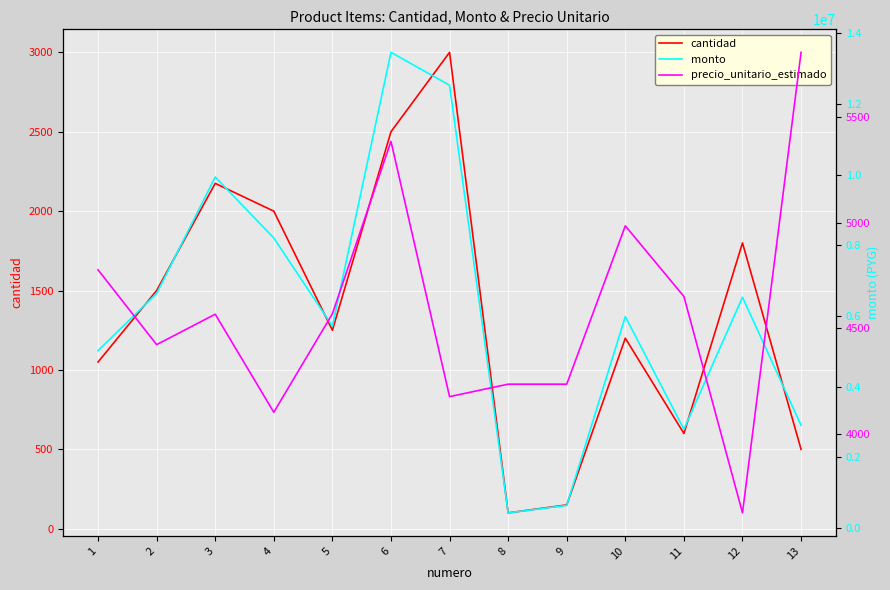

How many data points in precio_unitario_estimado are above 4567?

6